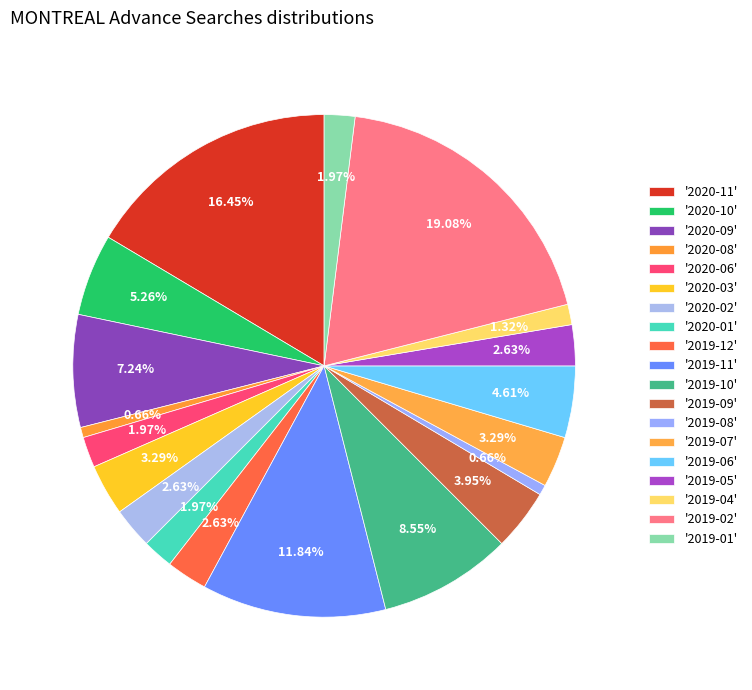

Is there any slice that represents more than half of the pie?

No